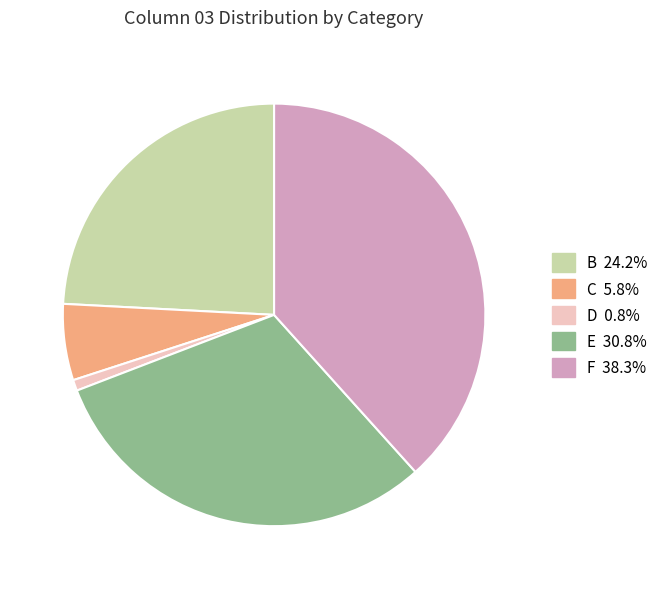

Does any single category account for the majority?

No